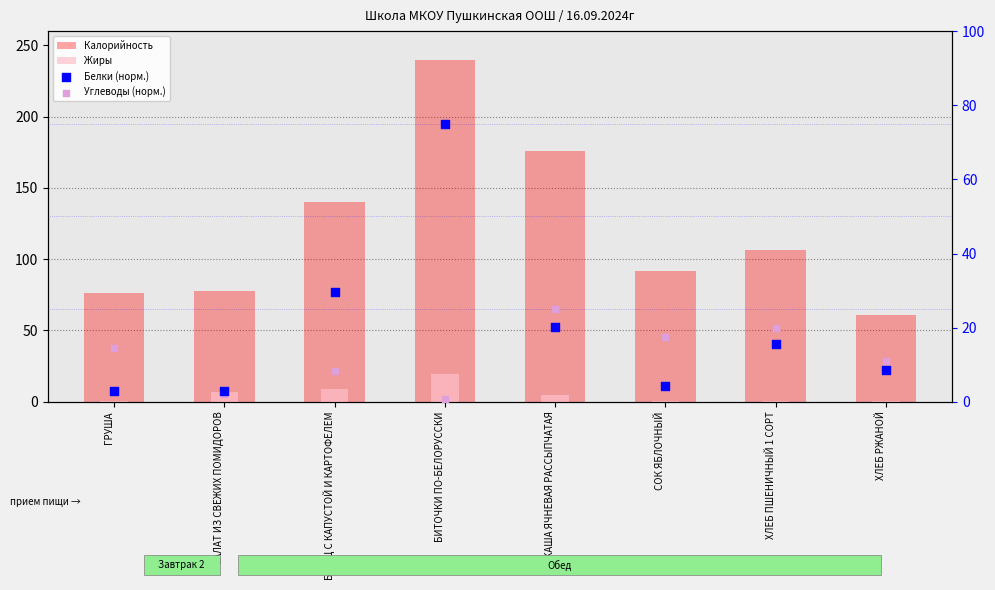

Which series has the largest total across all categories?

Калорийность